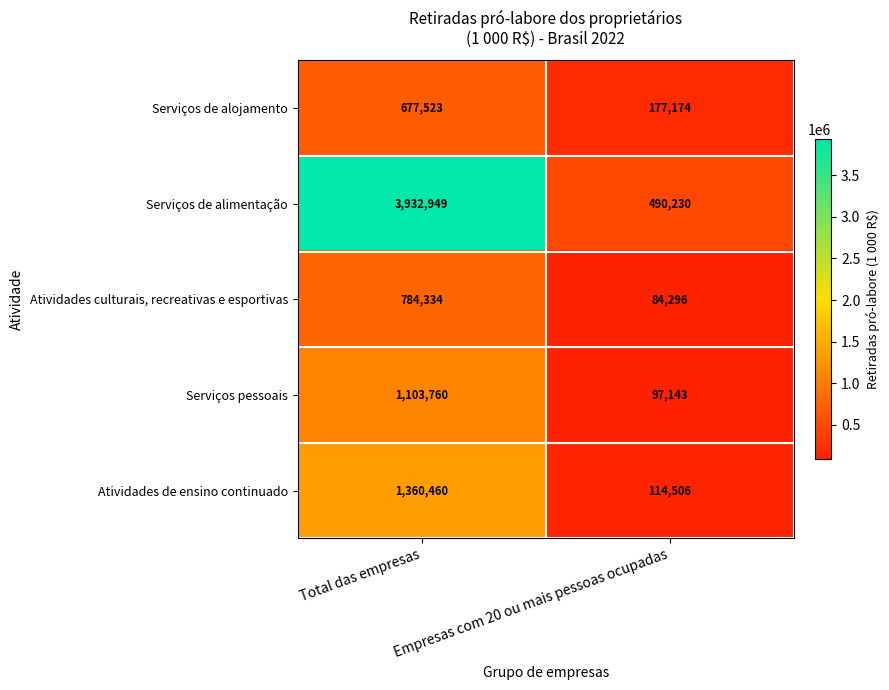

What value does the Atividades de ensino continuado series have at Total das empresas, to the nearest 50?

1360450